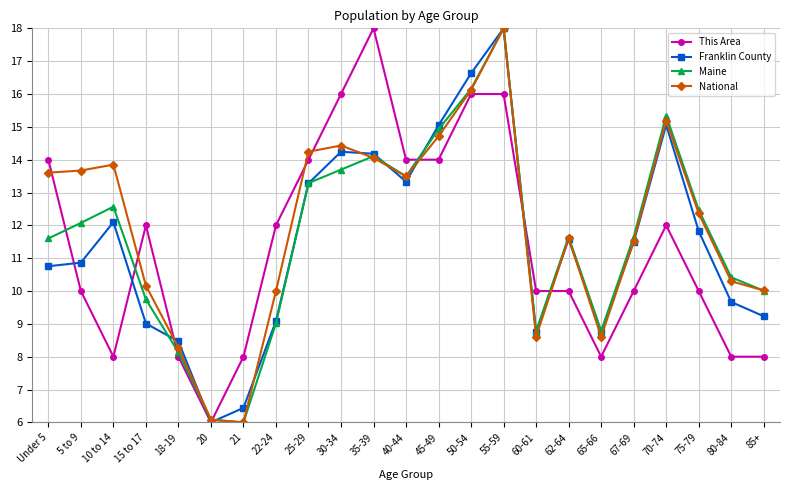

How many intersections are there between This Area and National?

9